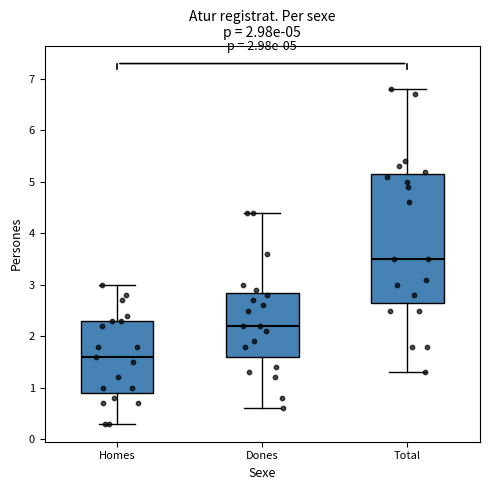

Which box is the tallest, from its lower edge to its upper edge?

Total